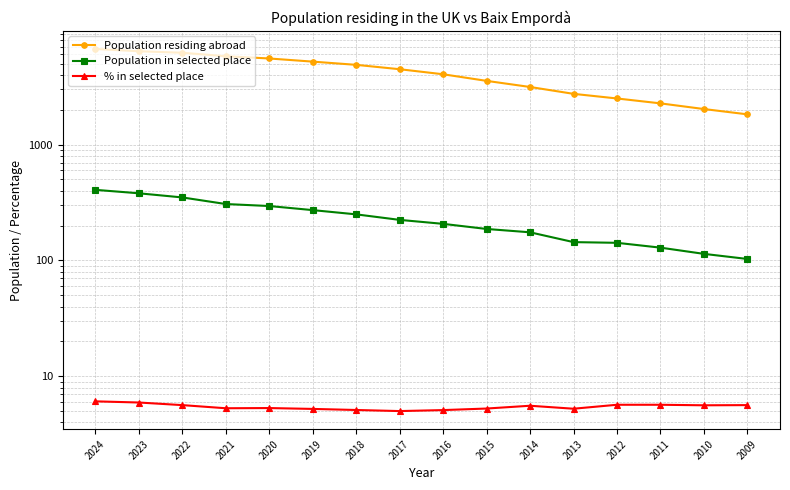

What is the sum of the % in selected place values at 2015 and 2018?

10.4